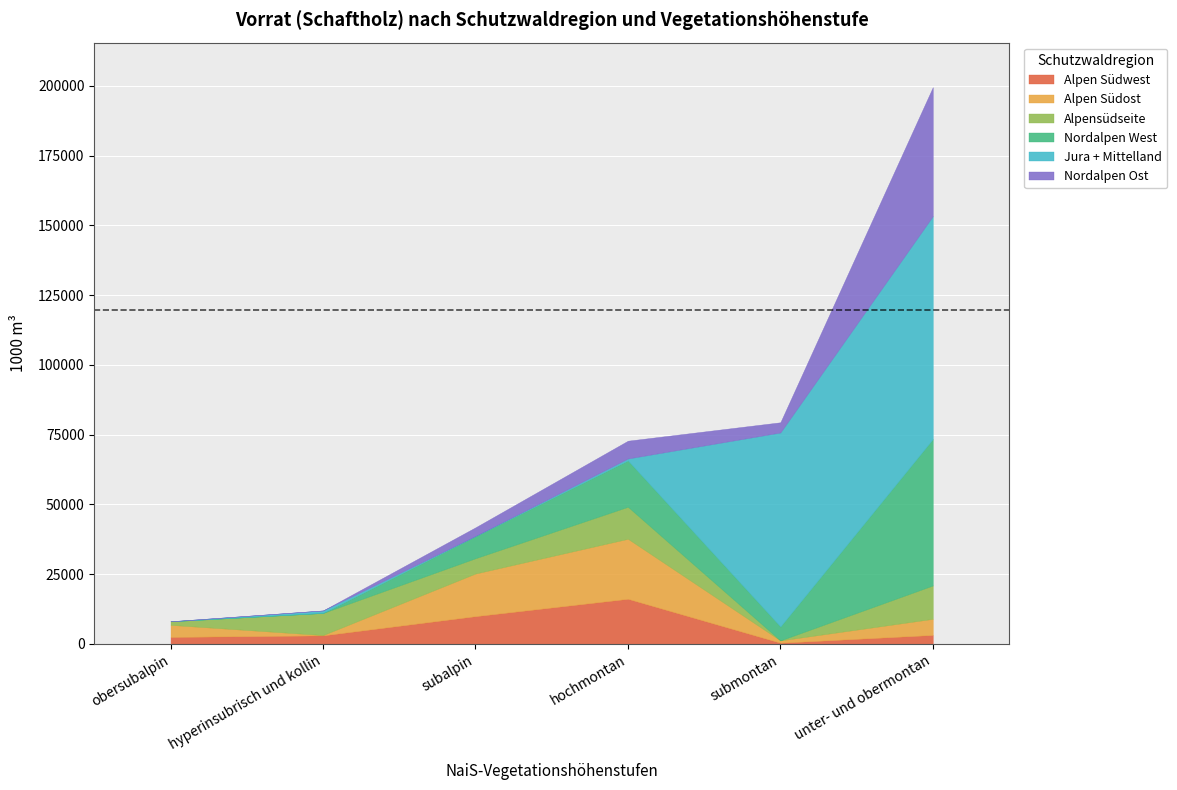

True or false: Alpensüdseite and Nordalpen Ost cross at least once.

True